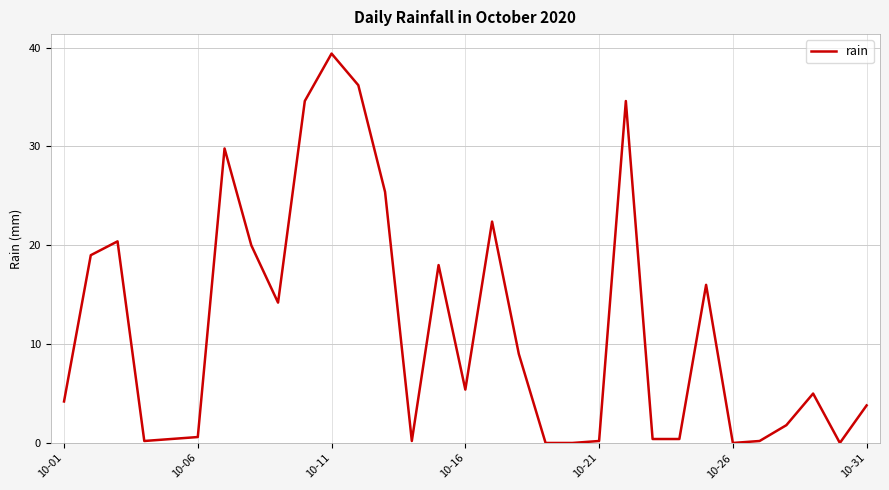

What is the maximum value shown in the chart?

39.4